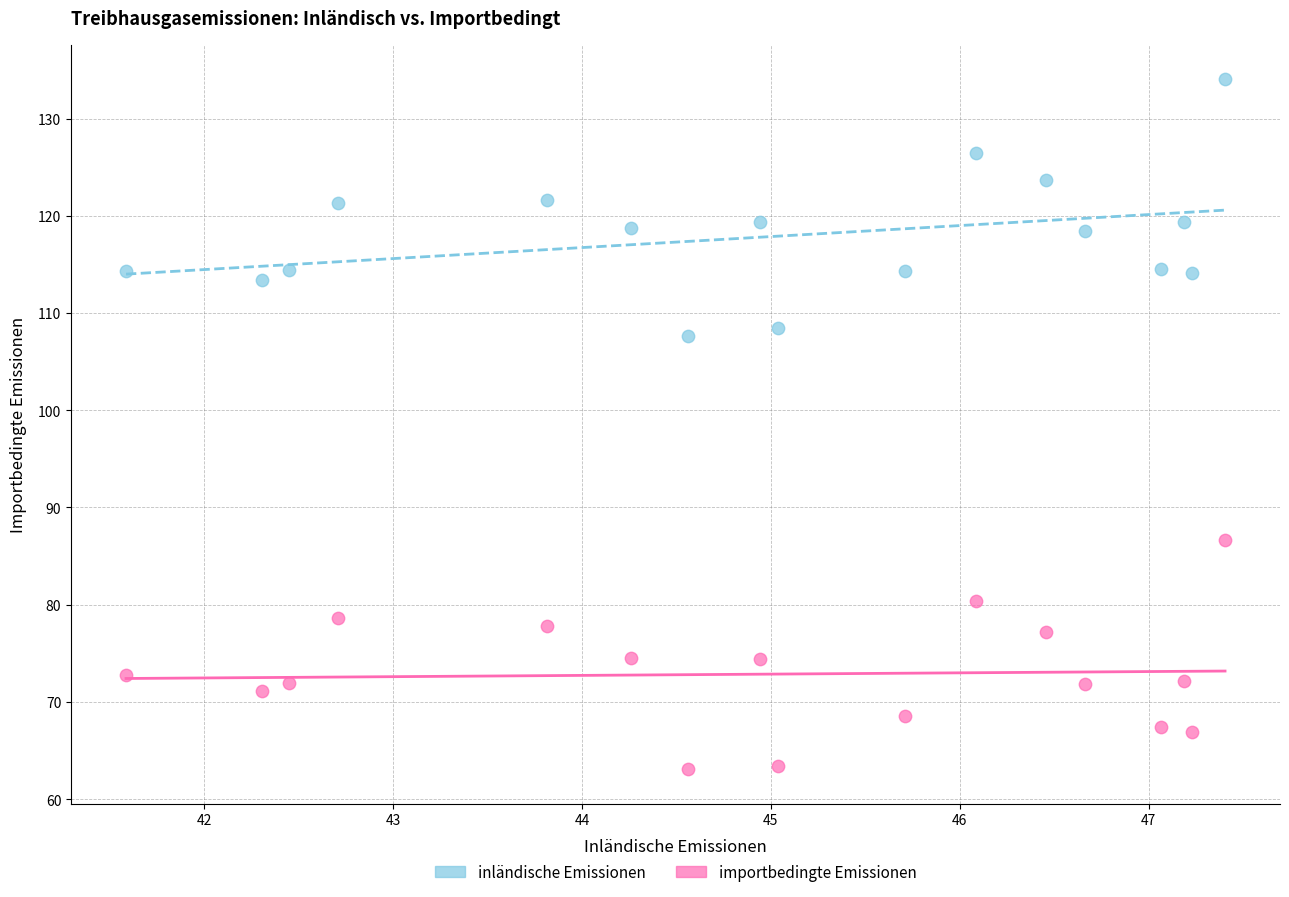

What are all the series names shown in the legend?

inländische Emissionen, importbedingte Emissionen